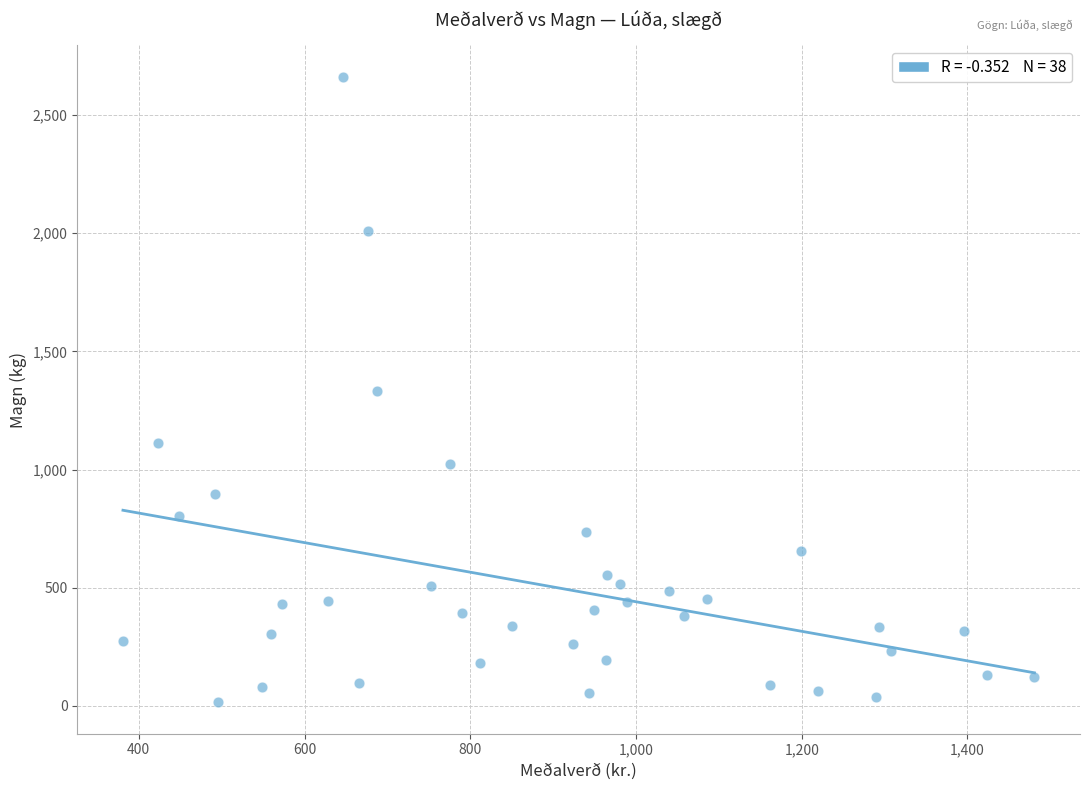

What is the range of Y values (max minus min)?

2647